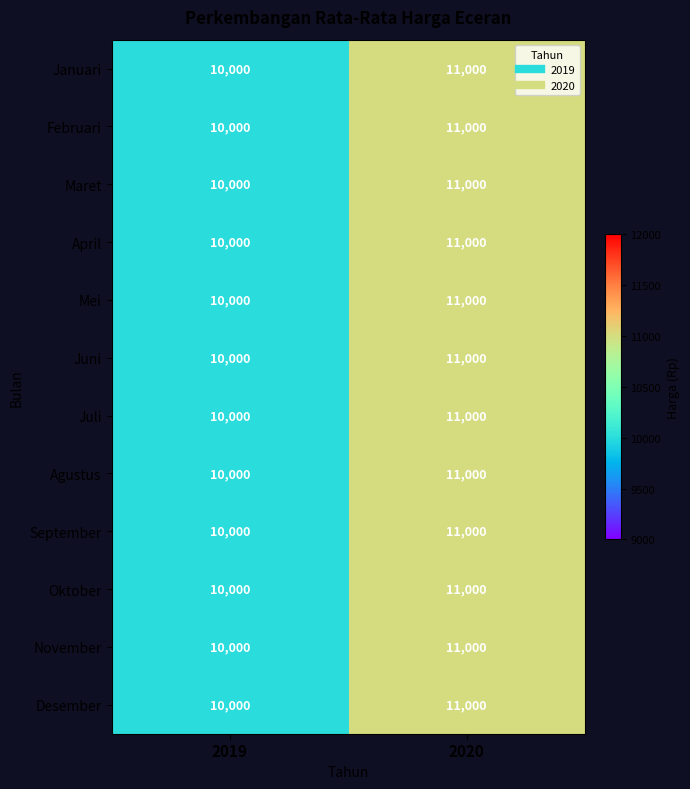

Is it true that Mei equals 14505 at 2020?

False